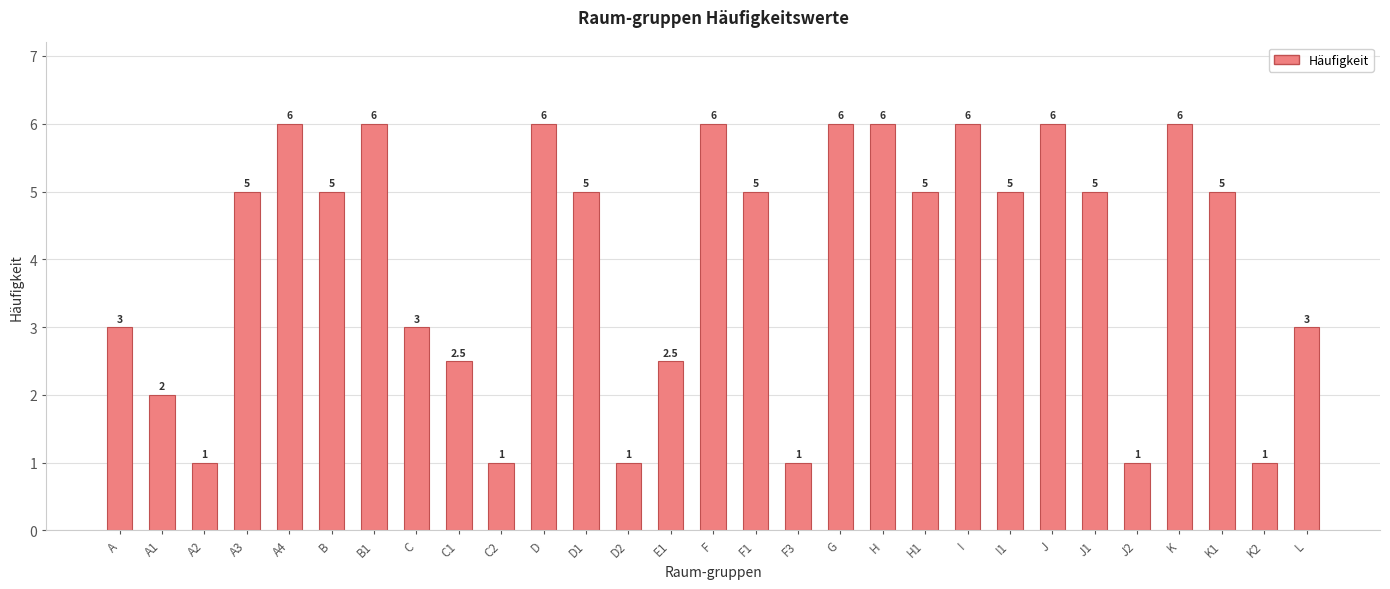

Reading left to right, extract all data points from this chart.

3.0	2.0	1.0	5.0	6.0	5.0	6.0	3.0	2.5	1.0	6.0	5.0	1.0	2.5	6.0	5.0	1.0	6.0	6.0	5.0	6.0	5.0	6.0	5.0	1.0	6.0	5.0	1.0	3.0